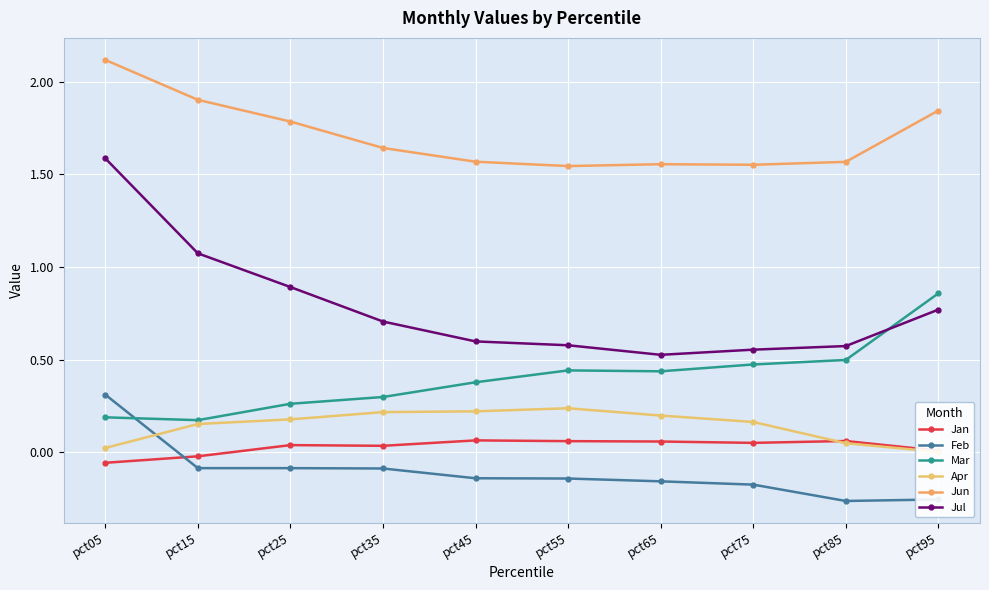

Reading left to right, what are all the values shown in this chart?

Jan: pct05=-0.1	pct15=-0.0	pct25=0.0	pct35=0.0	pct45=0.1	pct55=0.1	pct65=0.1	pct75=0.1	pct85=0.1	pct95=0.0
Feb: pct05=0.3	pct15=-0.1	pct25=-0.1	pct35=-0.1	pct45=-0.1	pct55=-0.1	pct65=-0.2	pct75=-0.2	pct85=-0.3	pct95=-0.3
Mar: pct05=0.2	pct15=0.2	pct25=0.3	pct35=0.3	pct45=0.4	pct55=0.4	pct65=0.4	pct75=0.5	pct85=0.5	pct95=0.9
Apr: pct05=0.0	pct15=0.2	pct25=0.2	pct35=0.2	pct45=0.2	pct55=0.2	pct65=0.2	pct75=0.2	pct85=0.0	pct95=0.0
Jun: pct05=2.1	pct15=1.9	pct25=1.8	pct35=1.6	pct45=1.6	pct55=1.5	pct65=1.6	pct75=1.6	pct85=1.6	pct95=1.8
Jul: pct05=1.6	pct15=1.1	pct25=0.9	pct35=0.7	pct45=0.6	pct55=0.6	pct65=0.5	pct75=0.6	pct85=0.6	pct95=0.8